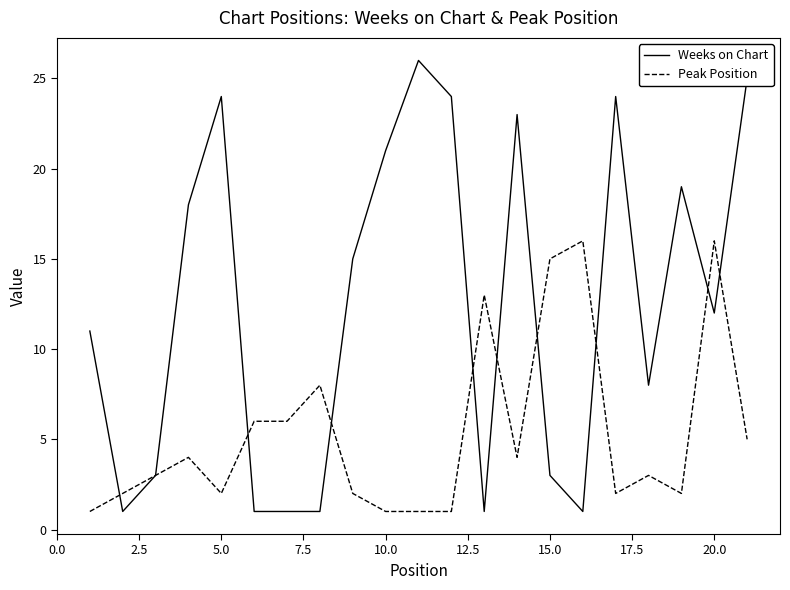

Which series has the largest total across all categories?

Weeks on Chart